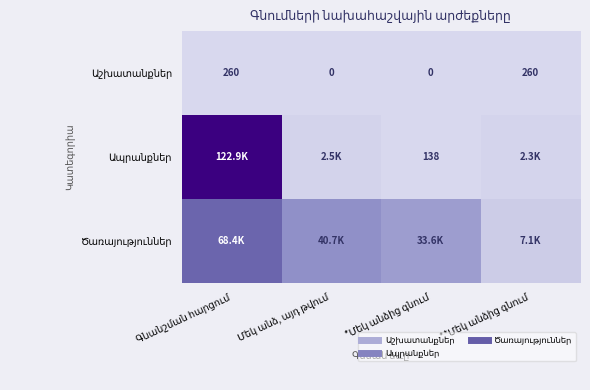

What is the lowest value of the Ծառայություններ series?

7125.5